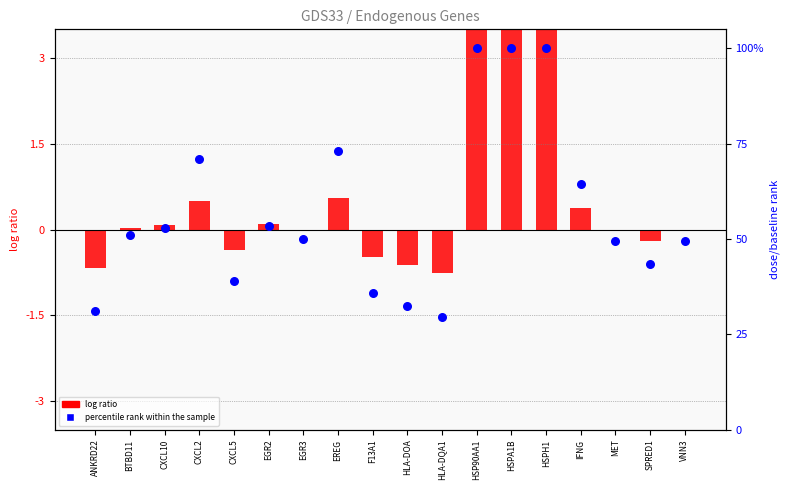

Which series has the widest spread of Y values?

percentile rank within the sample